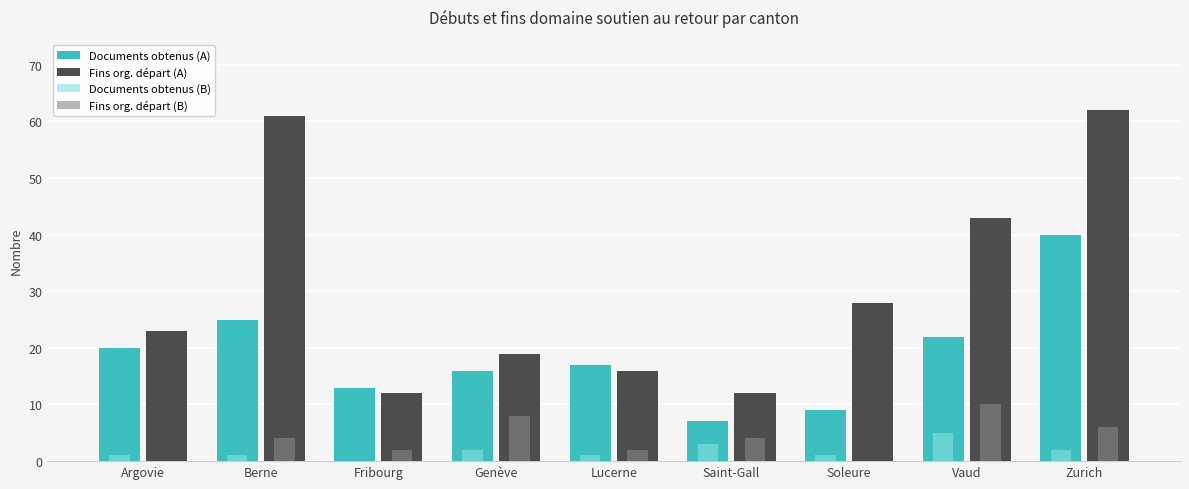

Is it true that Documents obtenus (A) equals 10 at Argovie?

False